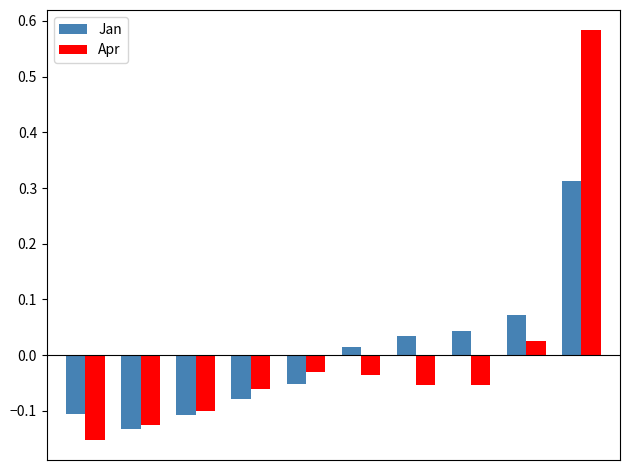

Rank the series by their maximum value, from lowest to highest.

Jan, Apr